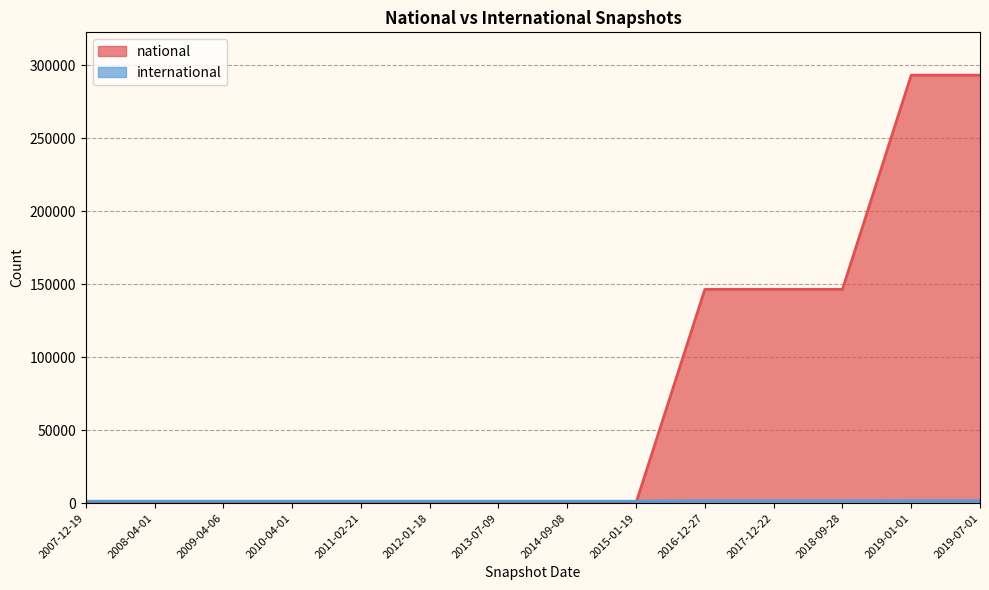

Rank the categories by international value from lowest to highest.

2007-12-19, 2008-04-01, 2009-04-06, 2010-04-01, 2011-02-21, 2012-01-18, 2013-07-09, 2014-09-08, 2015-01-19, 2016-12-27, 2017-12-22, 2018-09-28, 2019-01-01, 2019-07-01